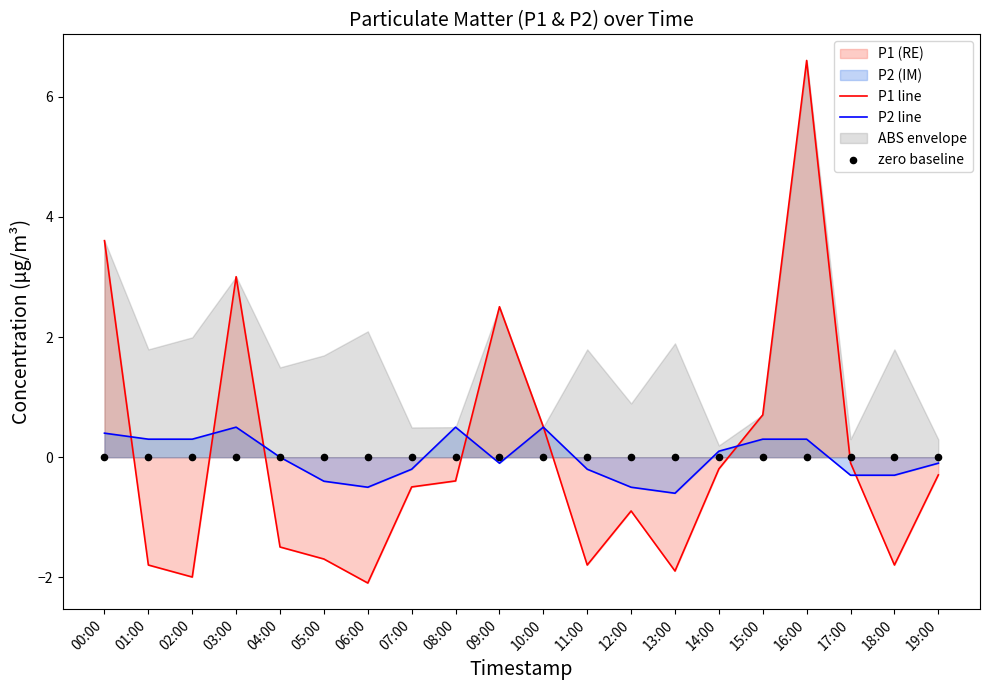

Which series has the largest Y range (max minus min)?

P1 line